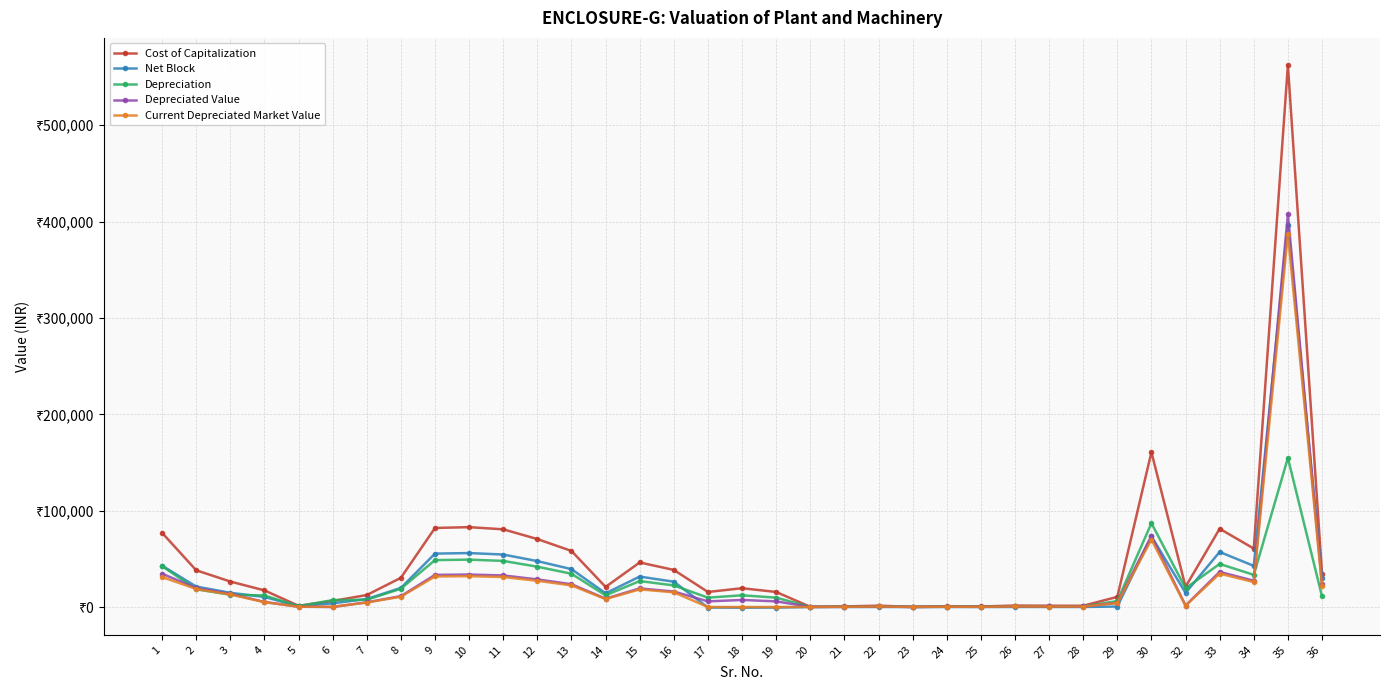

What are all the series names shown in the legend?

Cost of Capitalization, Net Block, Depreciation, Depreciated Value, Current Depreciated Market Value